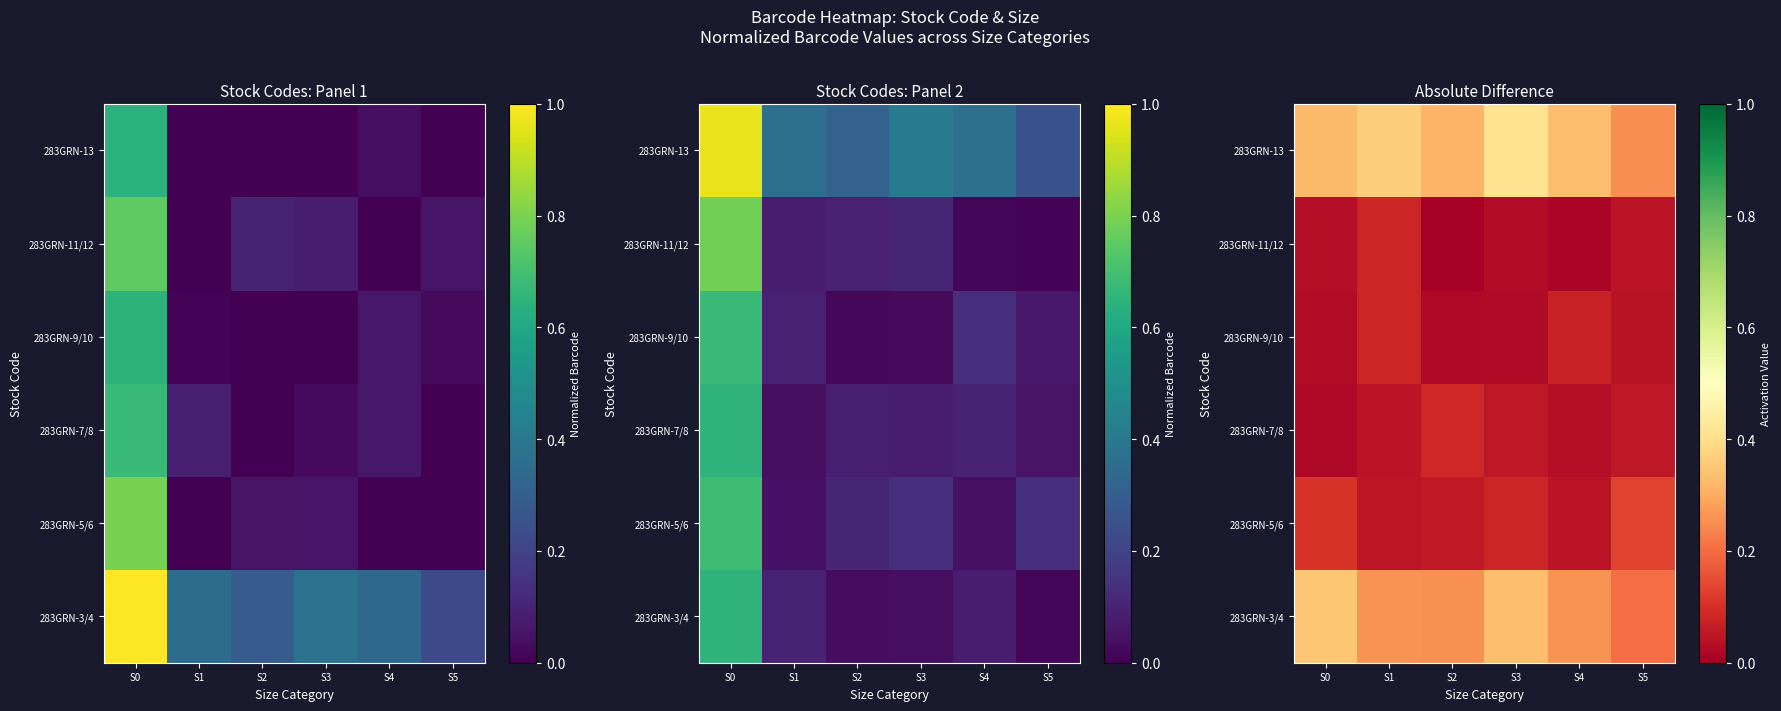

Is the value of 283GRN-5/6 at S5 greater than the value of 283GRN-11/12 at S2?

Yes